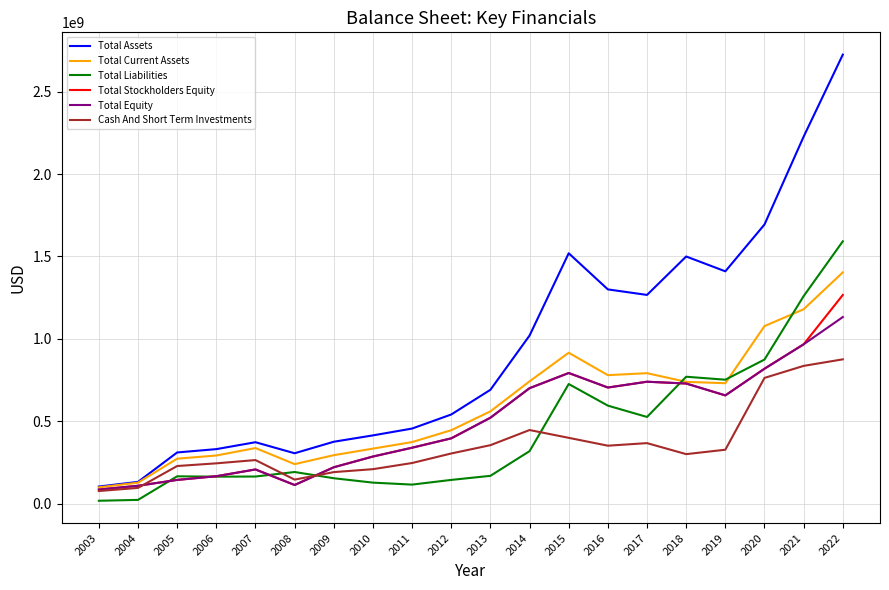

Is the value of Total Liabilities at 2018 greater than the value of Total Current Assets at 2010?

Yes